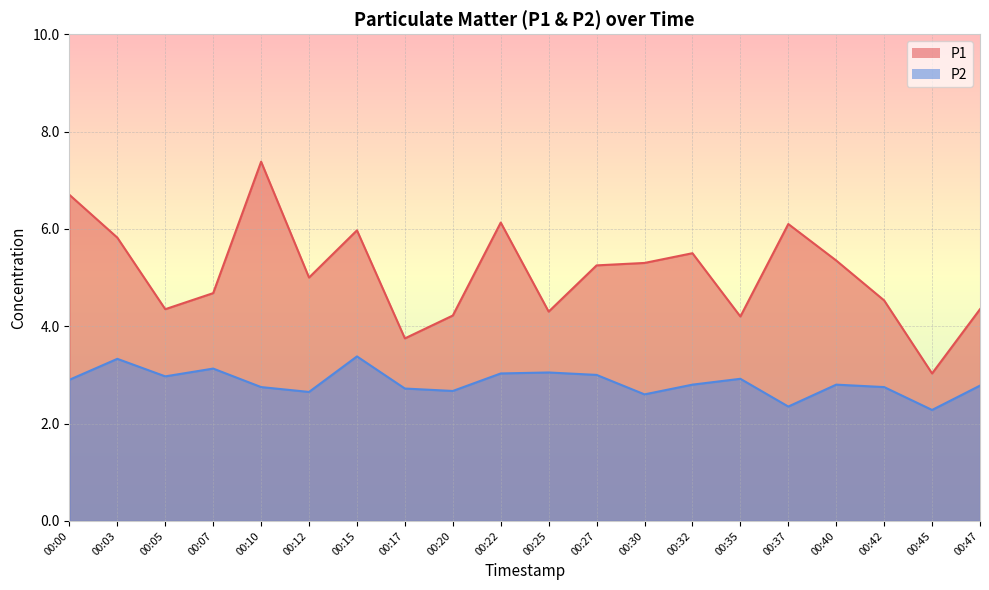

Reading left to right, list all the values displayed in this chart.

P1: 00:00=6.7	00:03=5.8	00:05=4.3	00:07=4.7	00:10=7.4	00:12=5.0	00:15=6.0	00:17=3.8	00:20=4.2	00:22=6.1	00:25=4.3	00:27=5.2	00:30=5.3	00:32=5.5	00:35=4.2	00:37=6.1	00:40=5.3	00:42=4.5	00:45=3.0	00:47=4.3
P2: 00:00=2.9	00:03=3.3	00:05=3.0	00:07=3.1	00:10=2.8	00:12=2.6	00:15=3.4	00:17=2.7	00:20=2.7	00:22=3.0	00:25=3.0	00:27=3.0	00:30=2.6	00:32=2.8	00:35=2.9	00:37=2.4	00:40=2.8	00:42=2.8	00:45=2.3	00:47=2.8